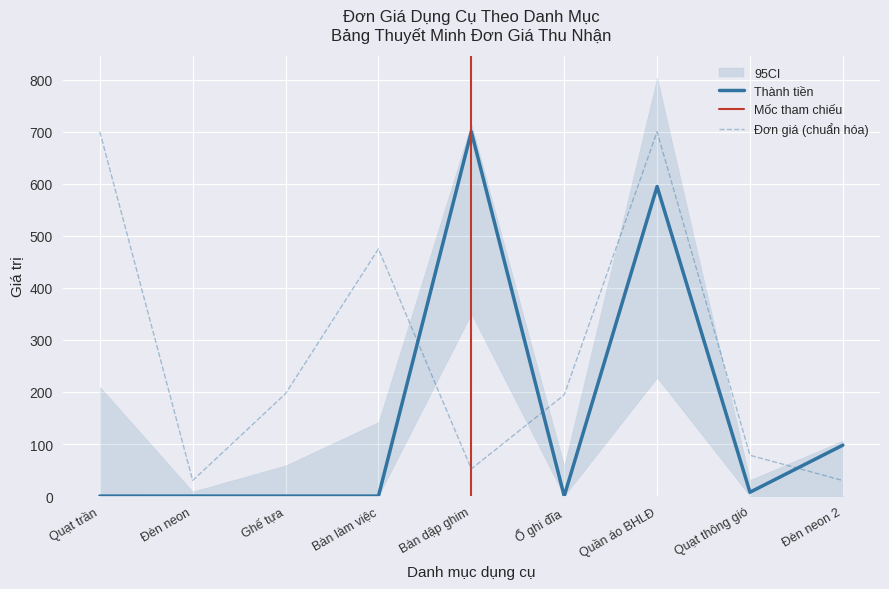

Reading left to right, transcribe all the data shown in this chart.

Thành tiền: Quạt trần=0.0	Đèn neon=0.0	Ghế tựa=0.0	Bàn làm việc=0.0	Bàn dập ghim=700.0	Ổ ghi đĩa=0.0	Quần áo BHLĐ=594.7	Quạt thông gió=7.4	Đèn neon 2=97.9
Đơn giá: Quạt trần=700.0	Đèn neon=29.9	Ghế tựa=196.8	Bàn làm việc=474.8	Bàn dập ghim=52.2	Ổ ghi đĩa=194.4	Quần áo BHLĐ=700.0	Quạt thông gió=78.4	Đèn neon 2=29.9